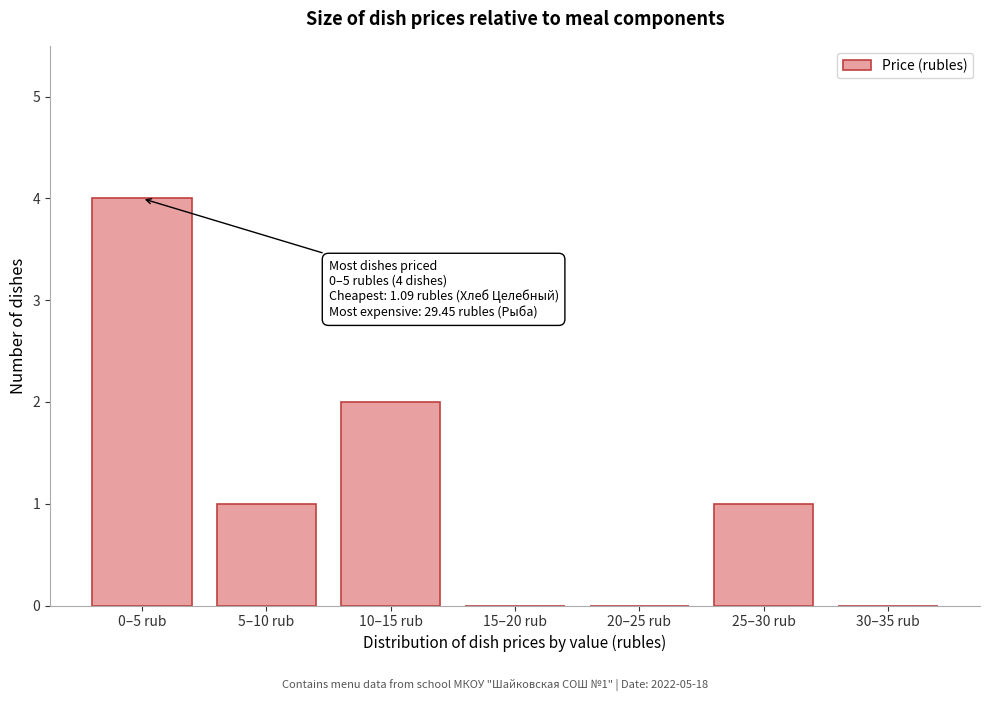

Reading right to left, what are all the values shown in this chart?

30–35 rub=0	25–30 rub=1	20–25 rub=0	15–20 rub=0	10–15 rub=2	5–10 rub=1	0–5 rub=4